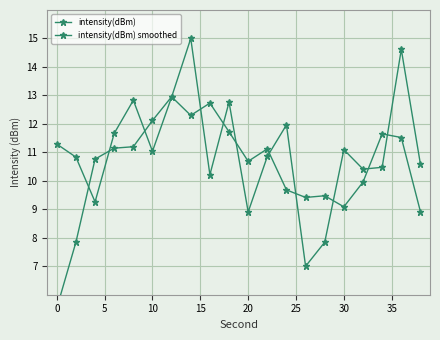

How many lines are shown in the chart?

2